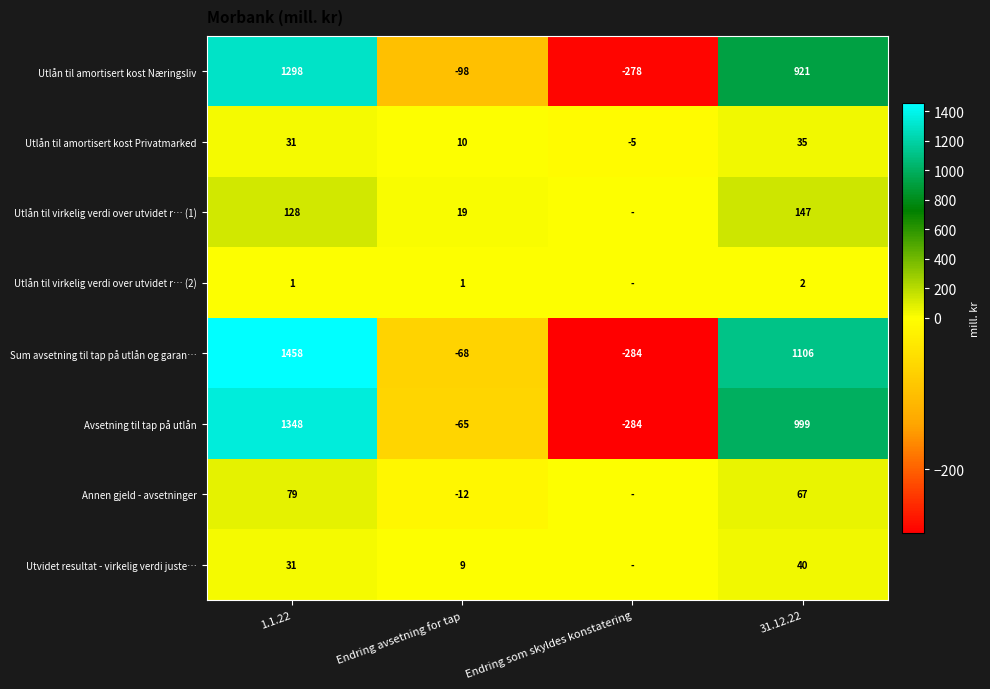

At Endring avsetning for tap, list the series in order from largest to smallest.

Utlån til virkelig verdi over utvidet r… (1), Utlån til amortisert kost Privatmarked, Utvidet resultat - virkelig verdi juste…, Utlån til virkelig verdi over utvidet r… (2), Annen gjeld - avsetninger, Avsetning til tap på utlån, Sum avsetning til tap på utlån og garan…, Utlån til amortisert kost Næringsliv